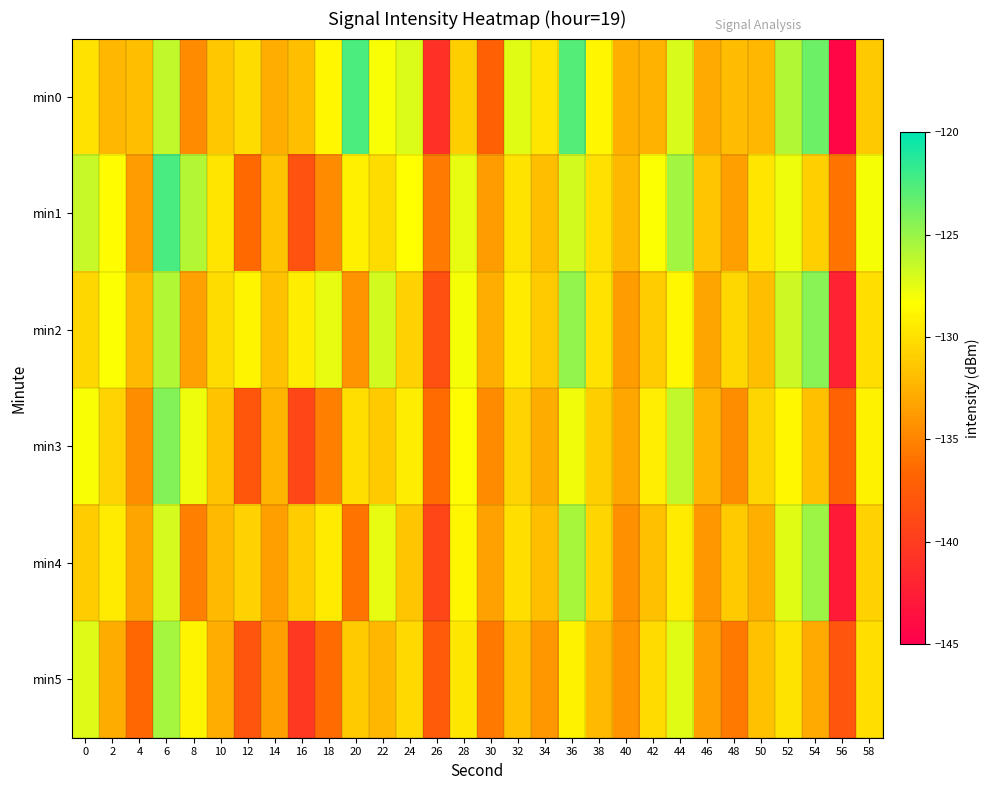

Which has a higher value, 14 or 42?

42